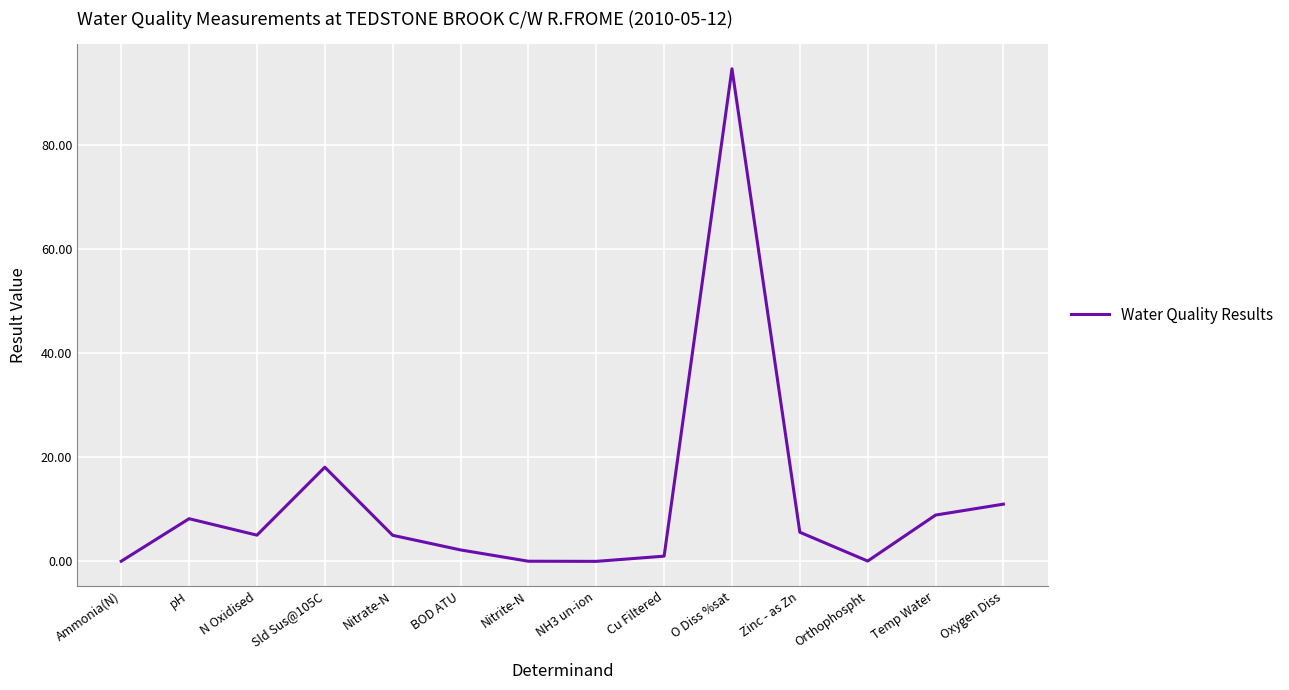

The chart shows a value of 18.1 at Sld Sus@105C. True or false?

True